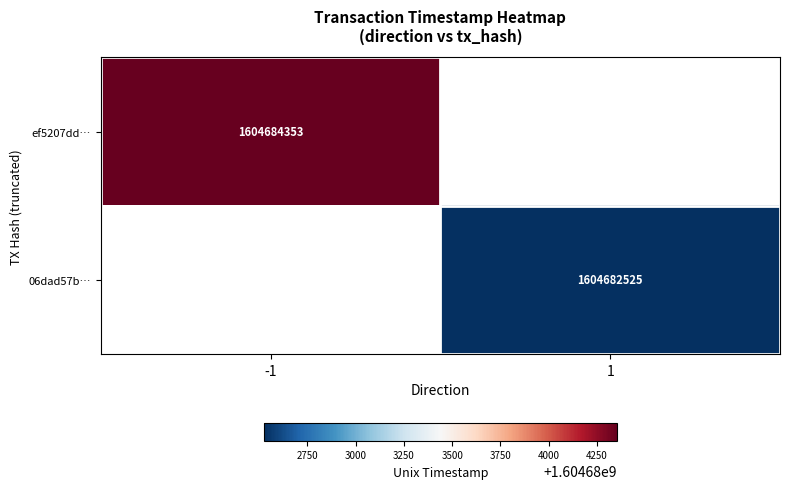

True or false: ef5207dd… has a value of 883613854 at -1.

False